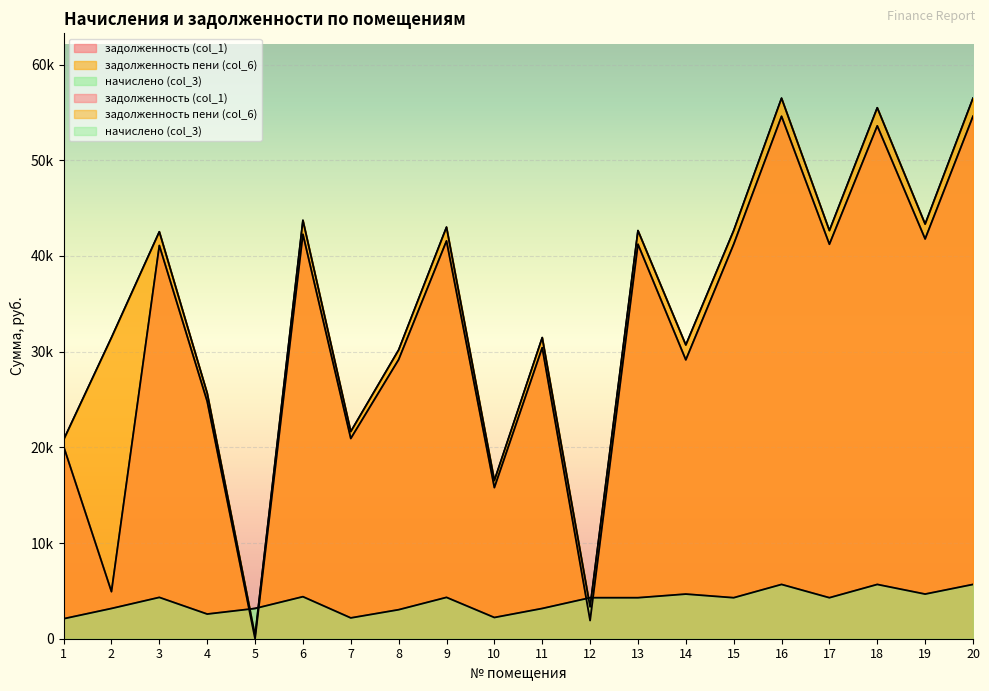

At which category is the sum across all series the highest?

16